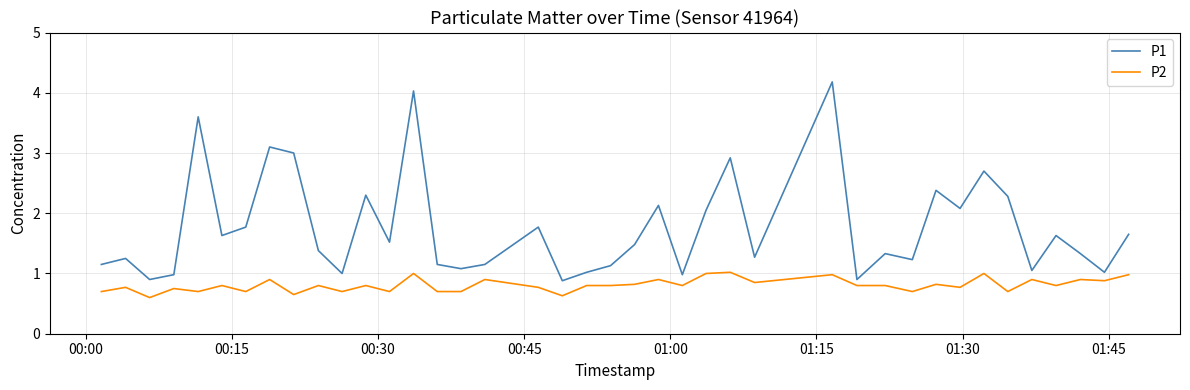

Rank the series by their average value, from lowest to highest.

P2, P1